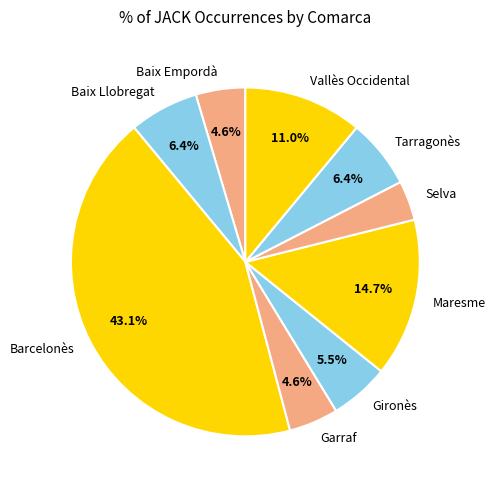

Is there a majority slice in this chart?

No